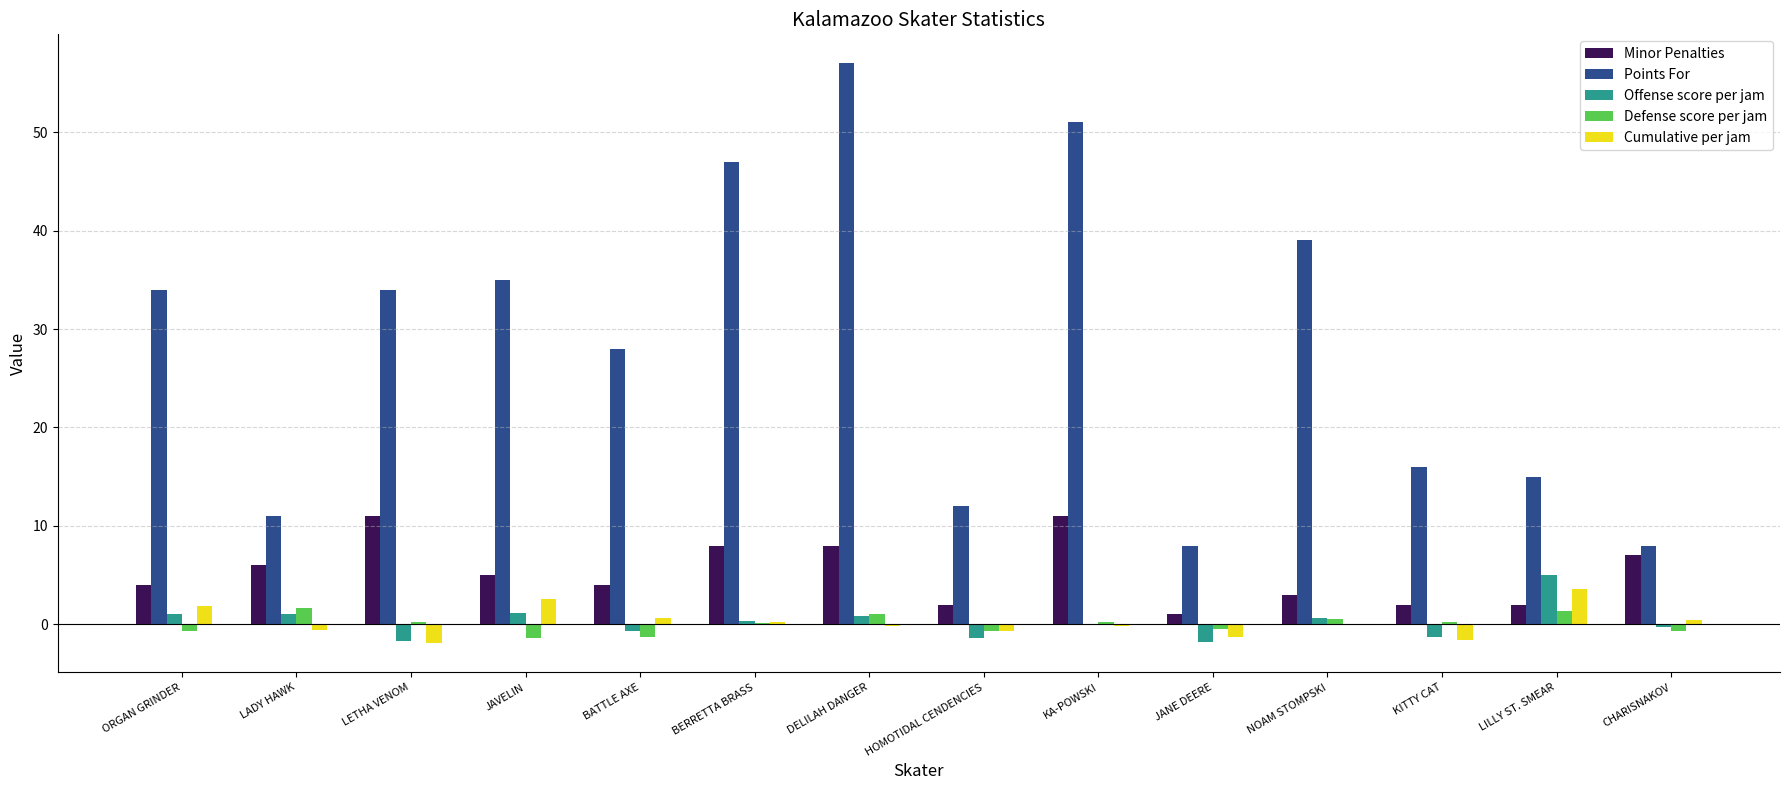

What is the sum of the Offense score per jam values at BATTLE AXE and CHARISNAKOV?

-1.0